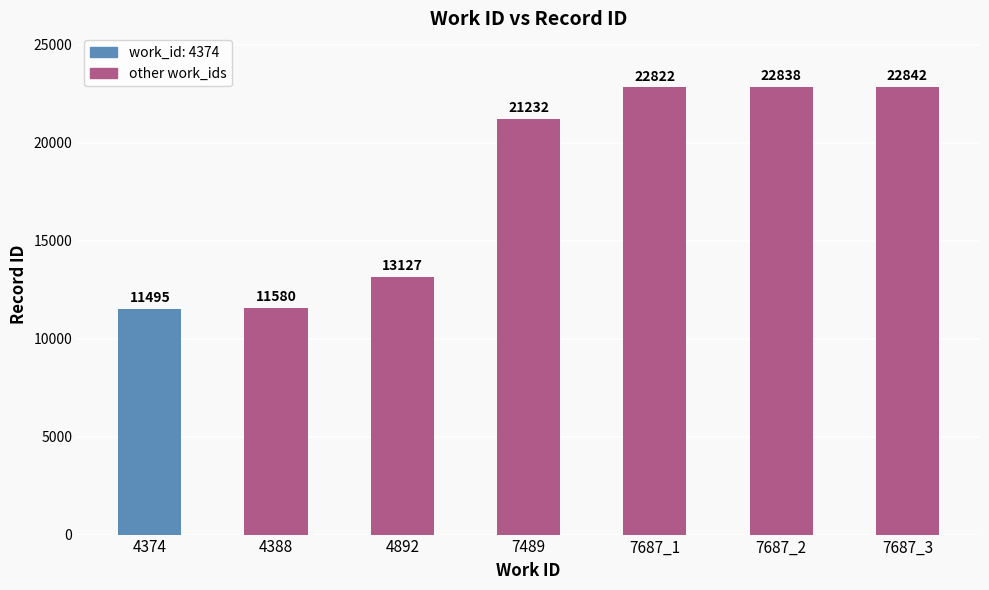

Is it true that the value at 4892 is 20149?

False